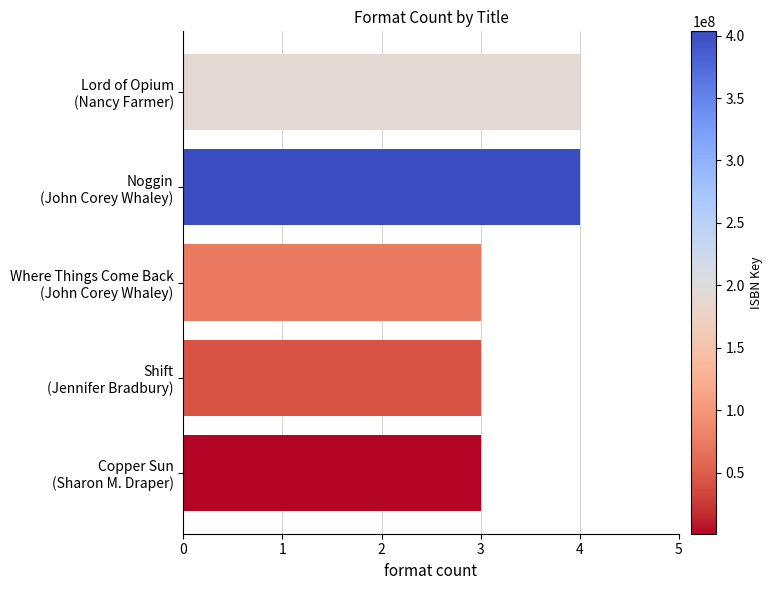

What is the value of the 2nd bar from the top?

4